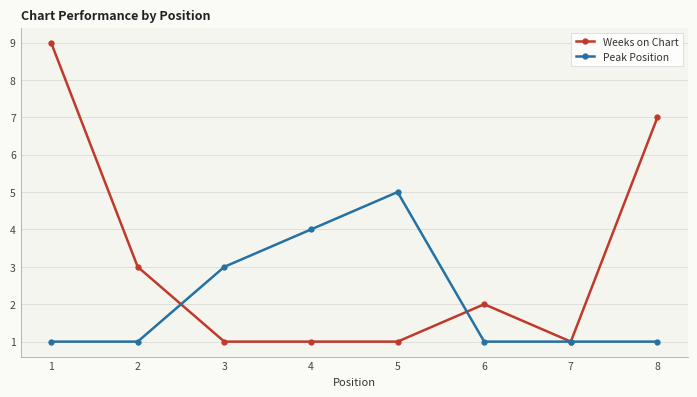

Where do Peak Position and Weeks on Chart first cross each other?

2 and 3